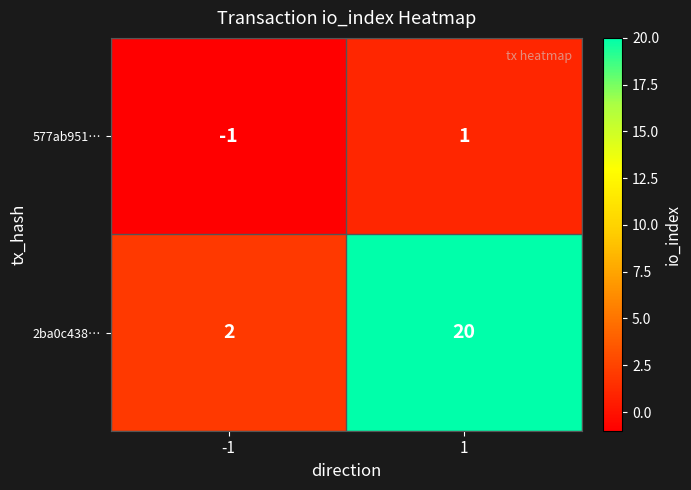

Which series has the widest spread of values?

2ba0c438…